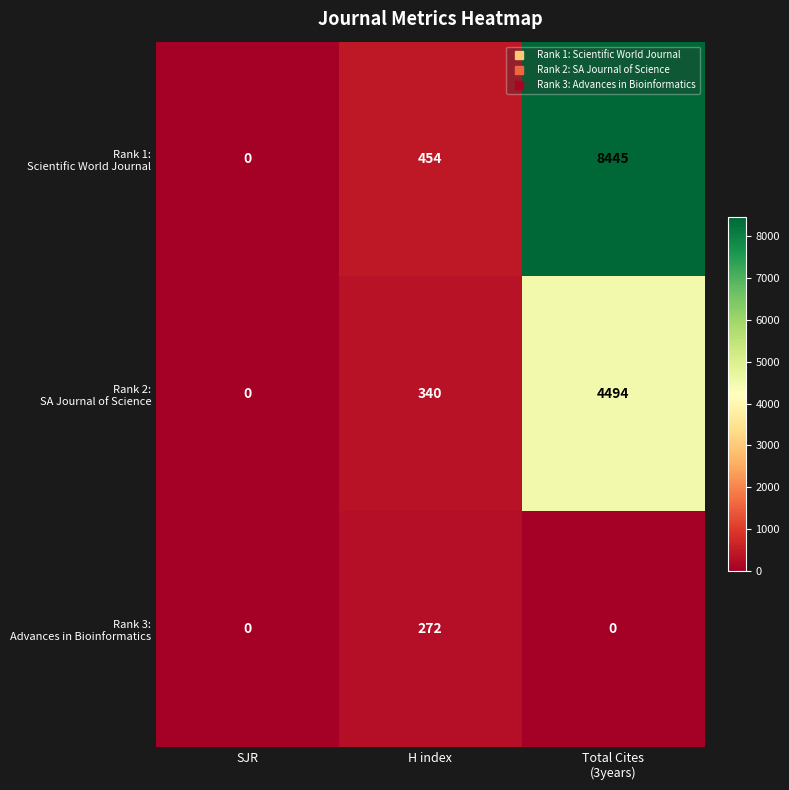

What is the difference between the highest and lowest values at H index?

182